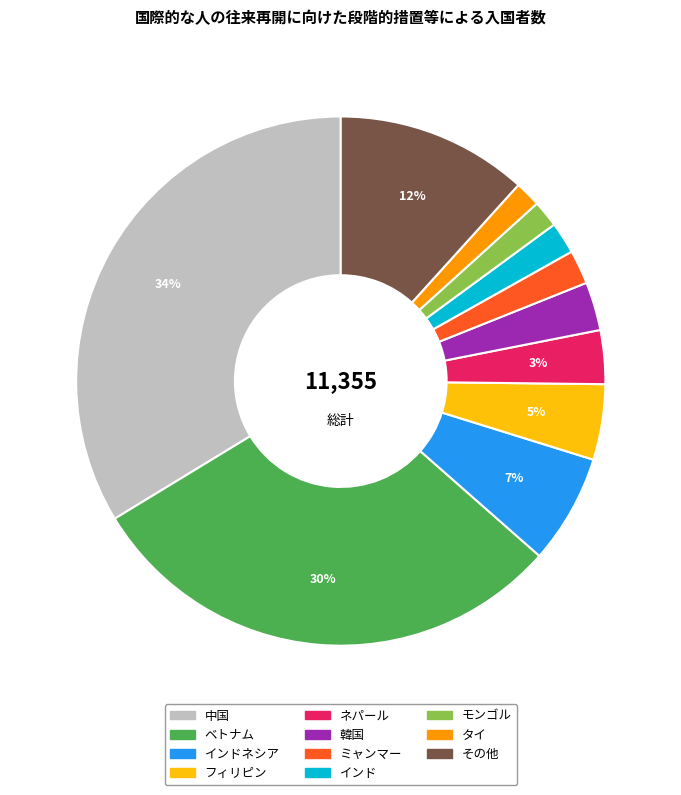

Is there any slice that represents more than half of the pie?

No